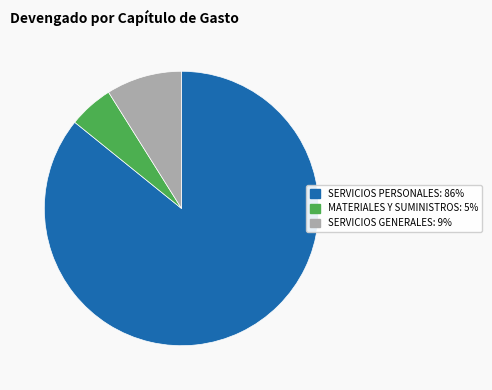

Does any single category account for the majority?

Yes